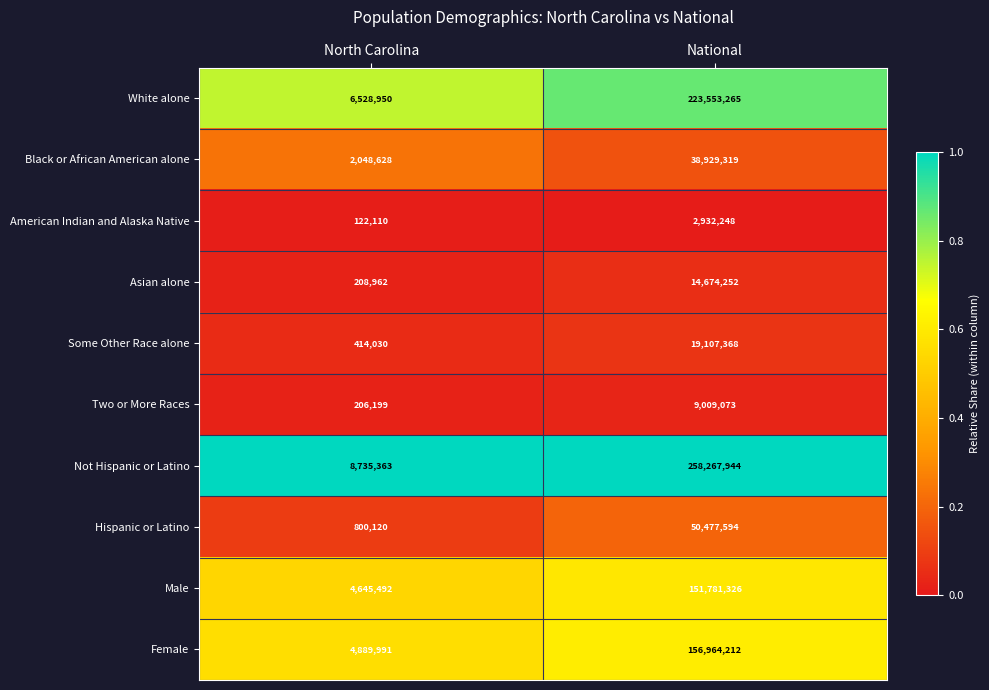

The value of Female at National is 223935708. True or false?

False